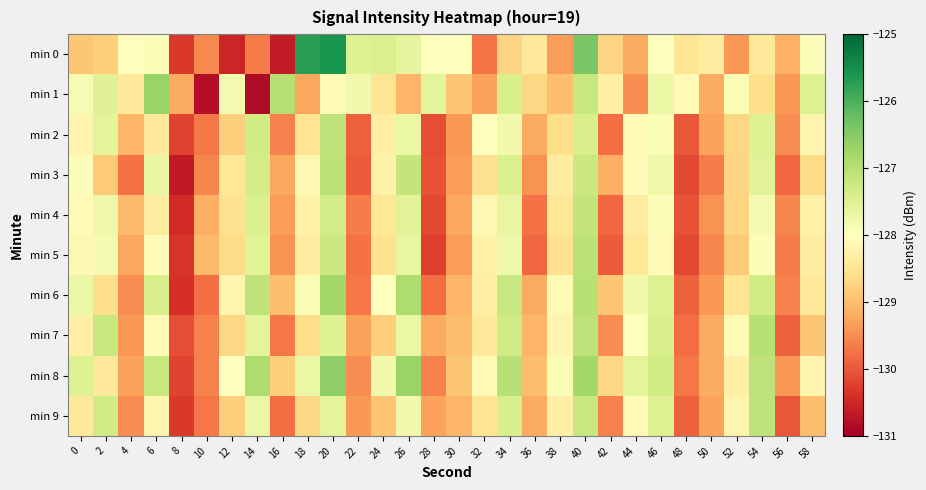

At which category does the chart reach its peak across all series?

20